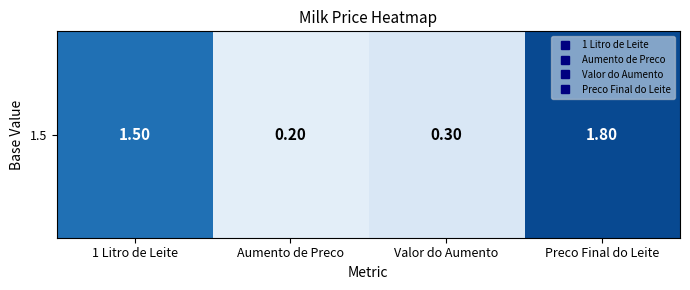

What is the difference between the values at Preco Final do Leite and Valor do Aumento?

1.5